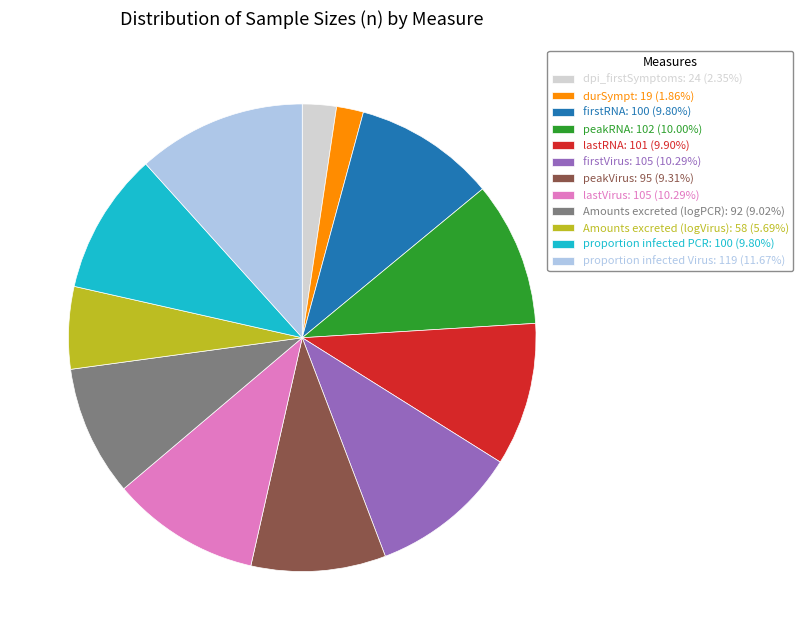

What is the ratio of the value at Amounts excreted (logVirus) to the value at firstVirus?

0.6